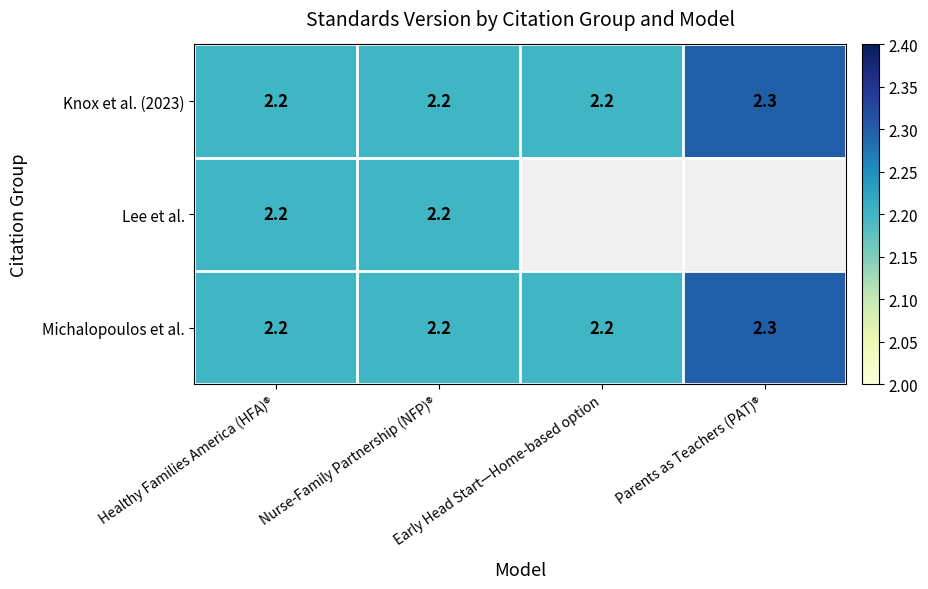

At which category does the chart reach its minimum across all series?

Early Head Start—Home-based option